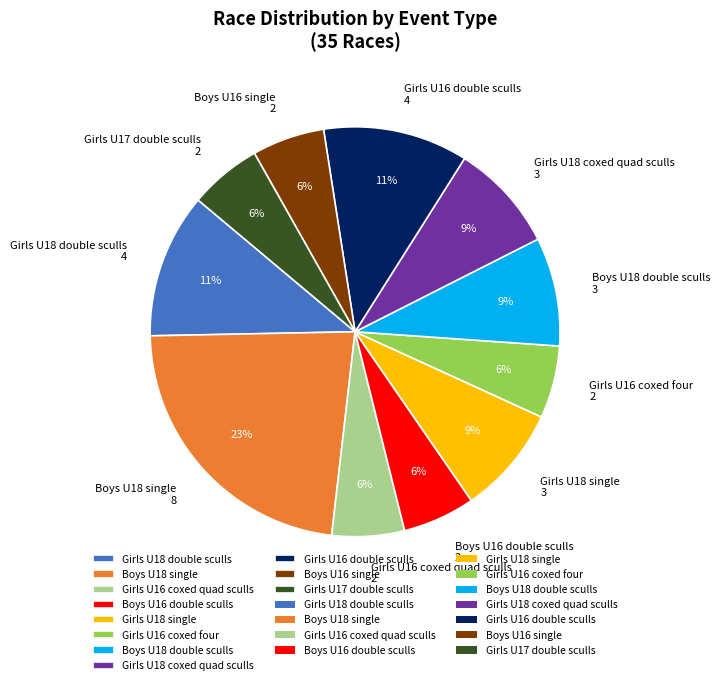

Between Girls U18 double sculls and Girls U18 coxed quad sculls, which is larger?

Girls U18 double sculls